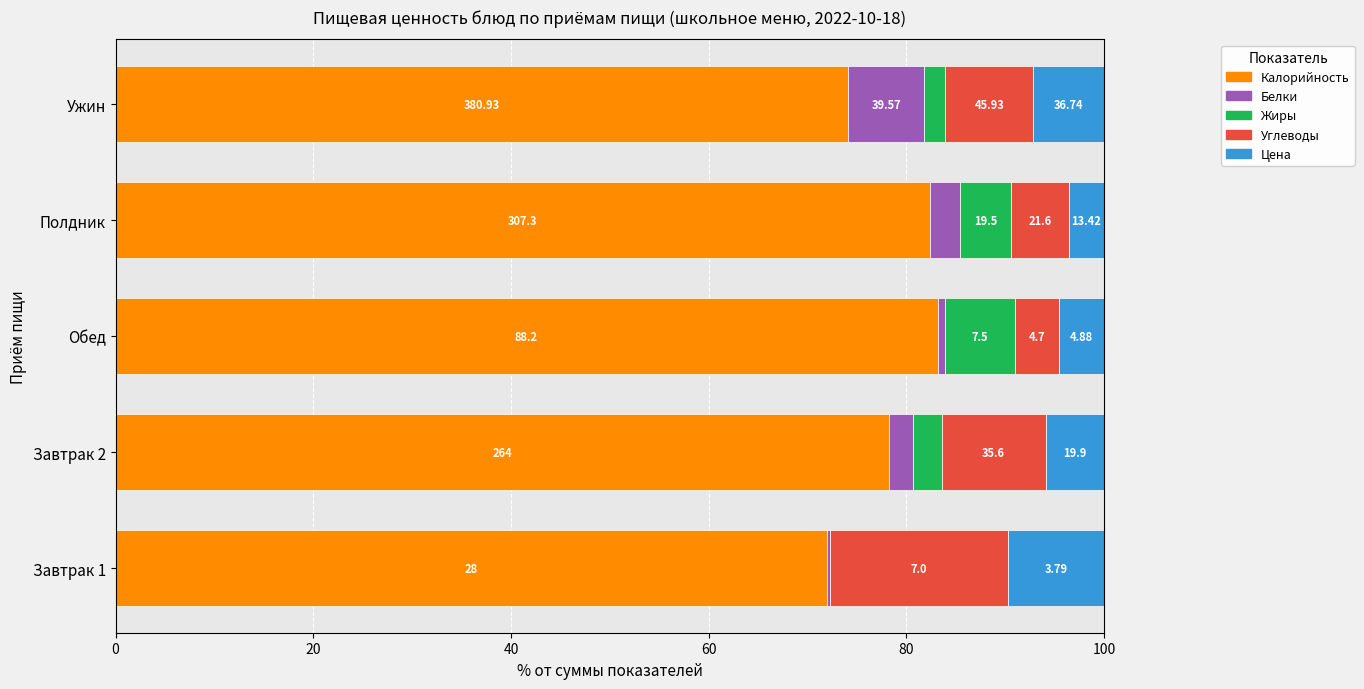

What are all the series names shown in the legend?

Калорийность, Белки, Жиры, Углеводы, Цена